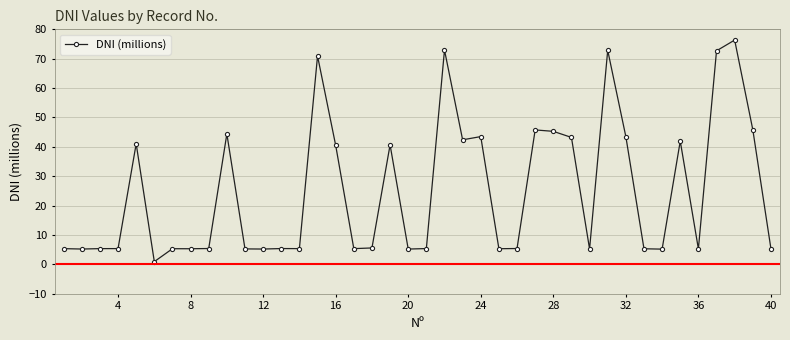

What is the difference between the second highest and minimum values?

72.0